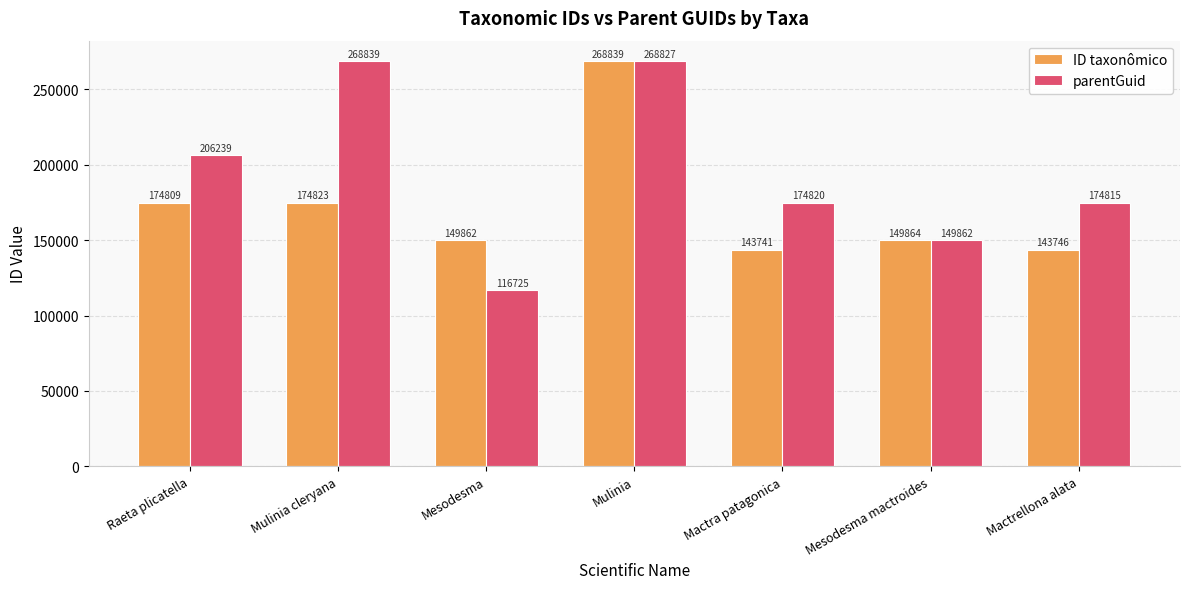

Which series has the largest range (max minus min)?

parentGuid